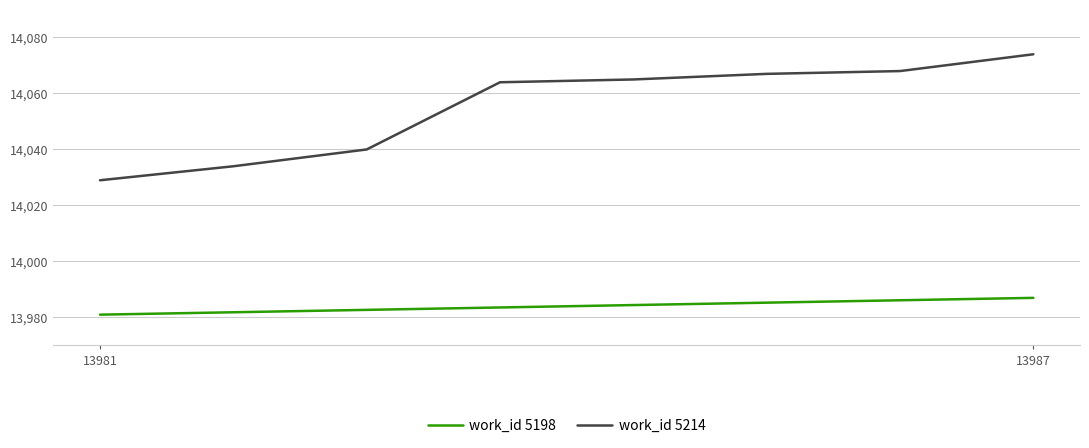

The work_id 5214 series shows 14074 at 13987. True or false?

True